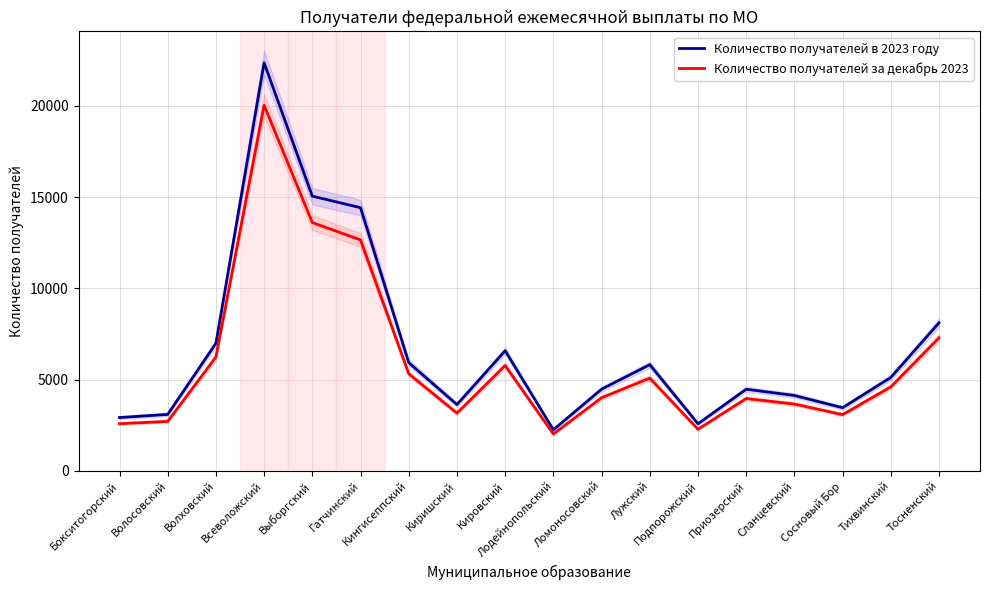

At which category does the chart reach its peak across all series?

Всеволожский